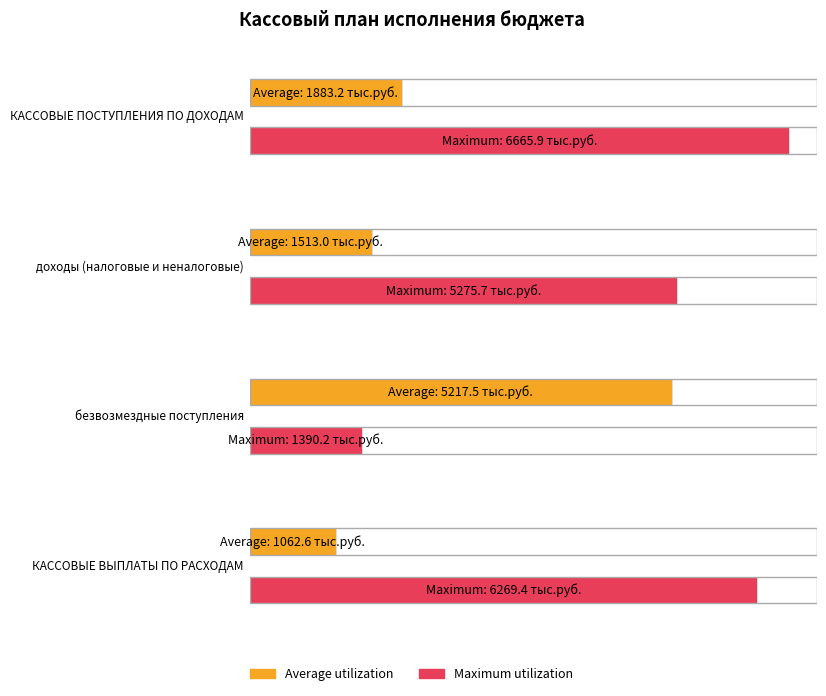

What is the sum of the Maximum utilization values at доходы (налоговые и неналоговые) and КАССОВЫЕ ВЫПЛАТЫ ПО РАСХОДАМ?

11545.1